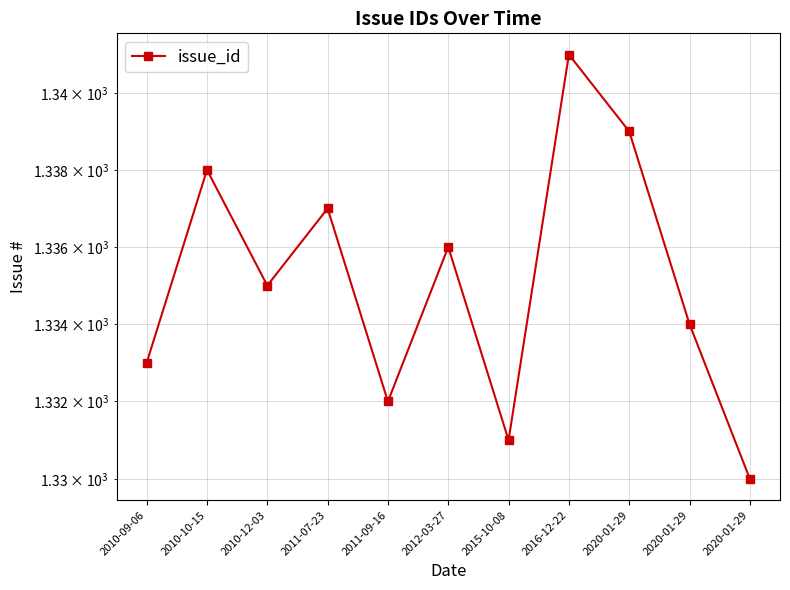

The chart shows a value of 859 at 2011-07-23. True or false?

False